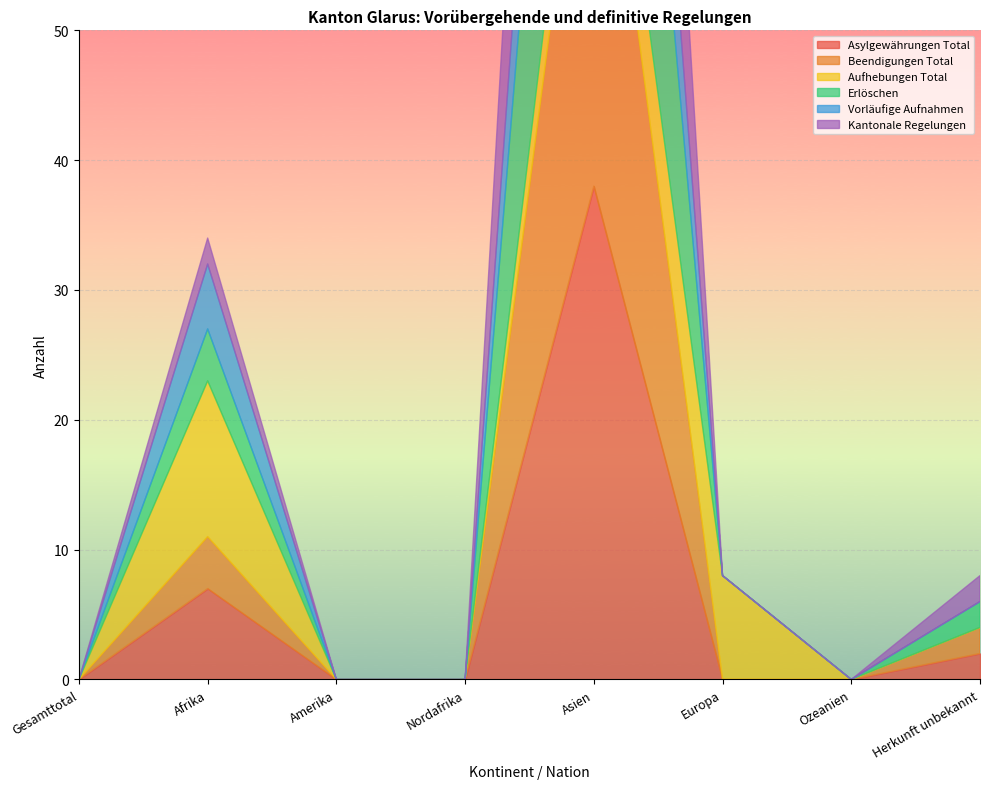

At which category does Beendigungen Total reach its first local peak?

Afrika